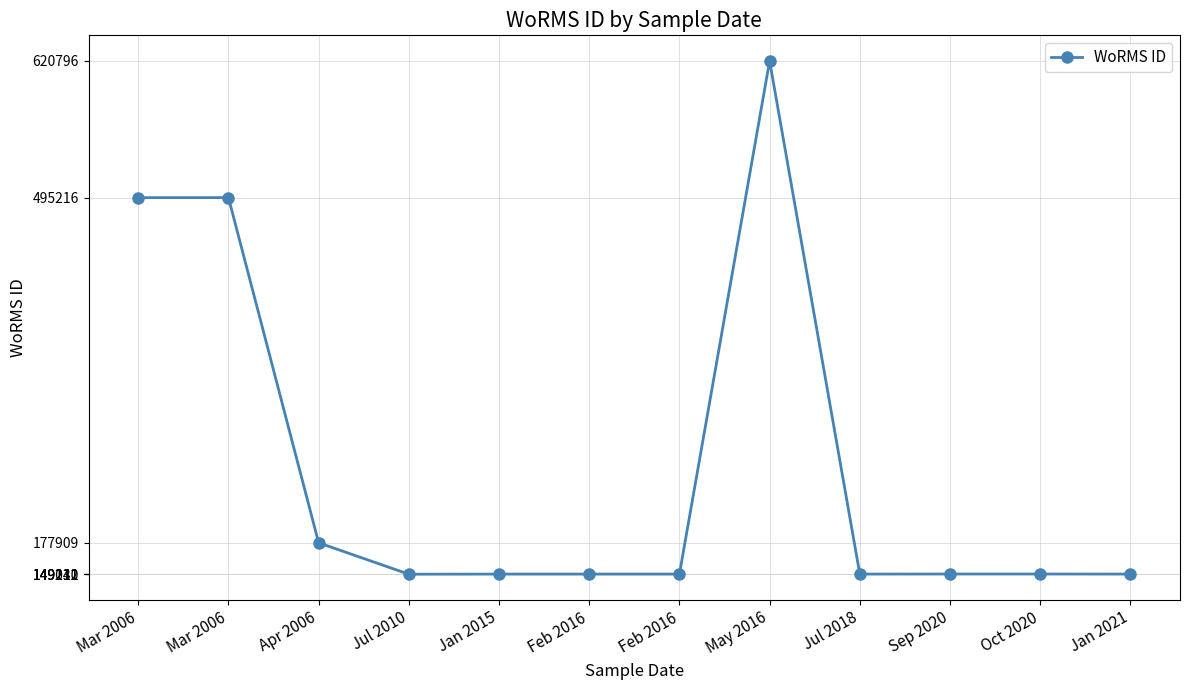

True or false: there are more than 0 points higher than both neighbors.

True